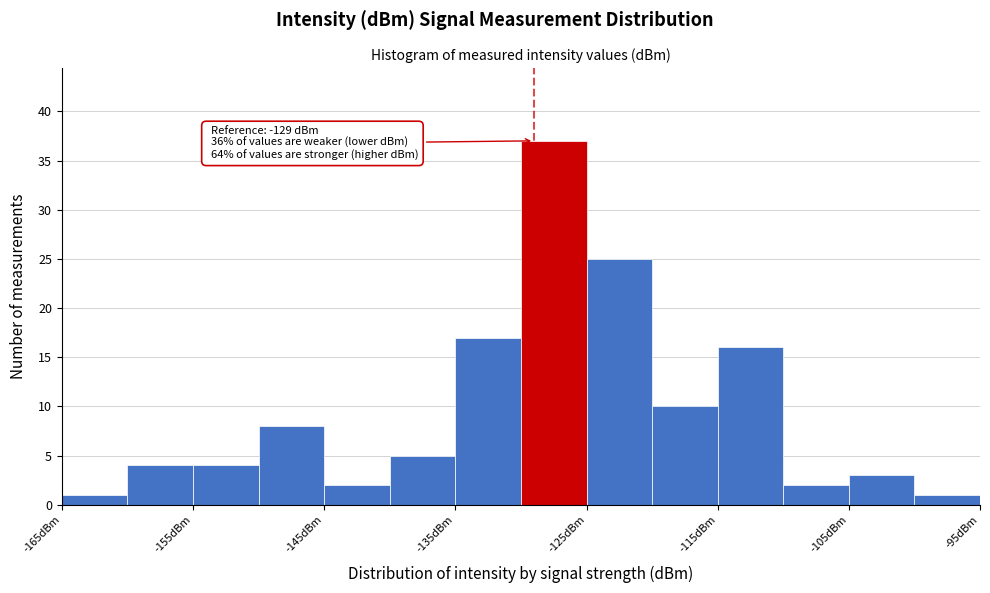

Which range on the x-axis has the tallest bar?

-130 to -125